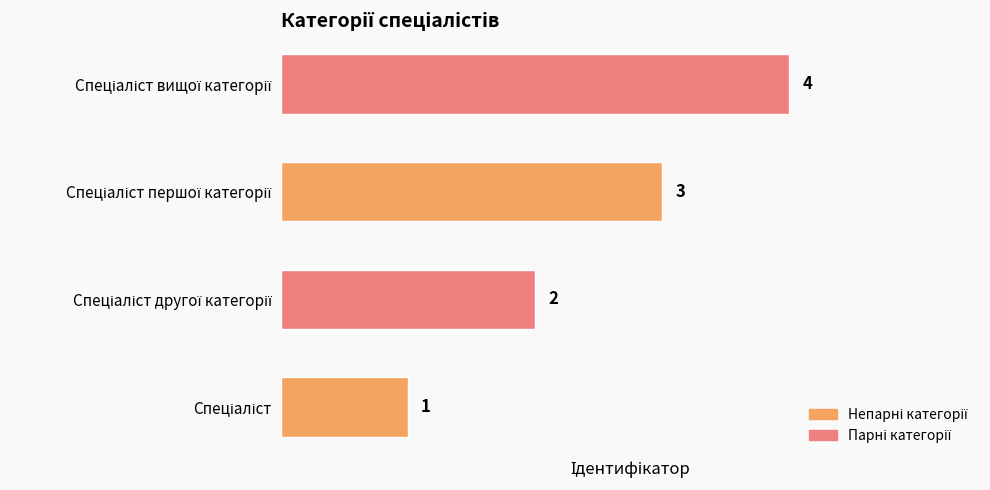

What is the difference between the maximum and minimum values?

3